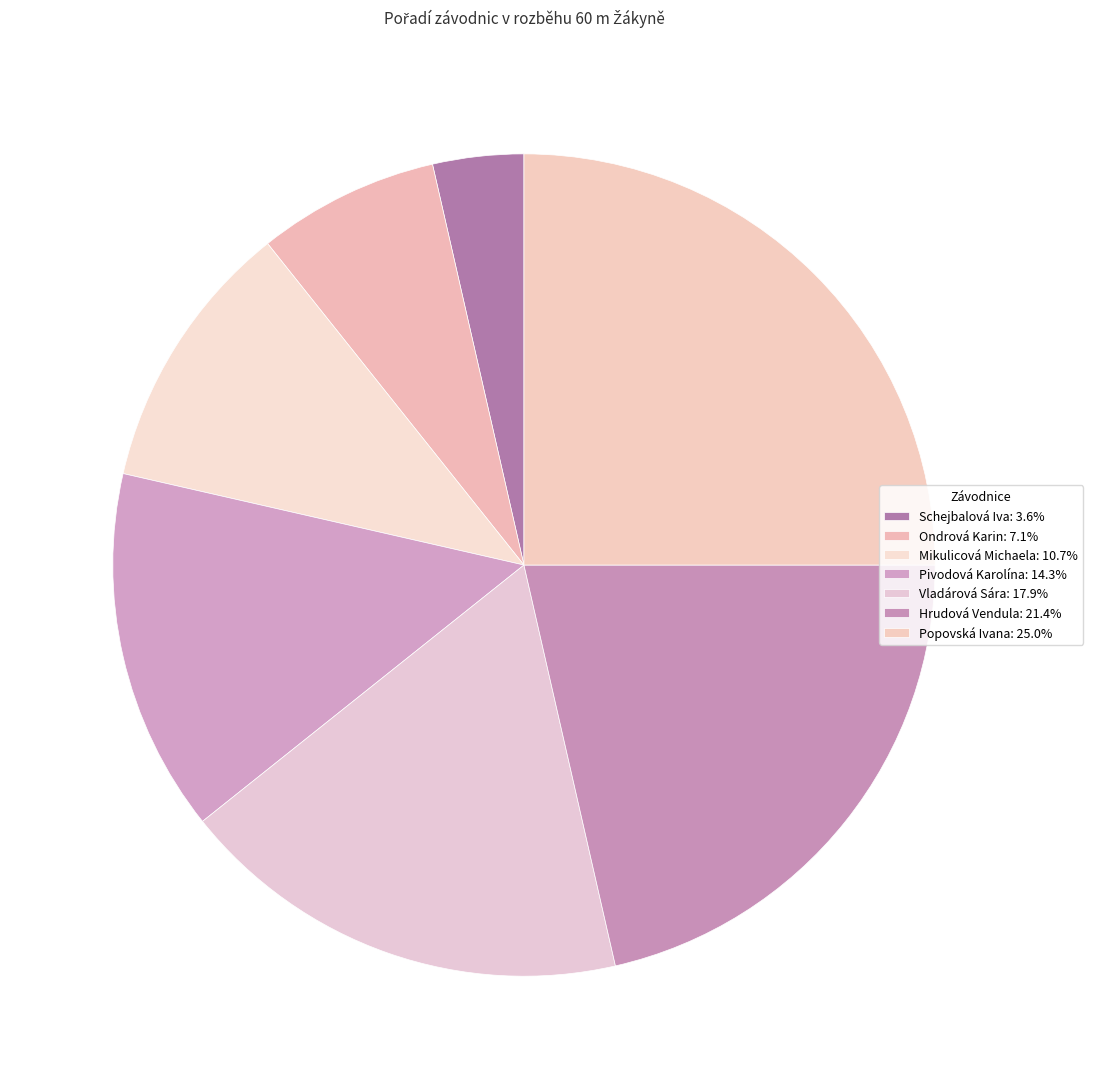

Rank the categories by value from highest to lowest.

Popovská Ivana, Hrudová Vendula, Vladárová Sára, Pivodová Karolína, Mikulicová Michaela, Ondrová Karin, Schejbalová Iva